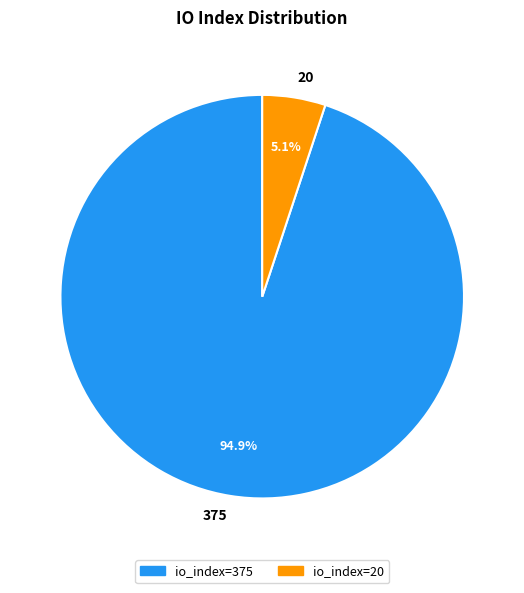

What percentage is the 20 slice, to the nearest percent?

5%